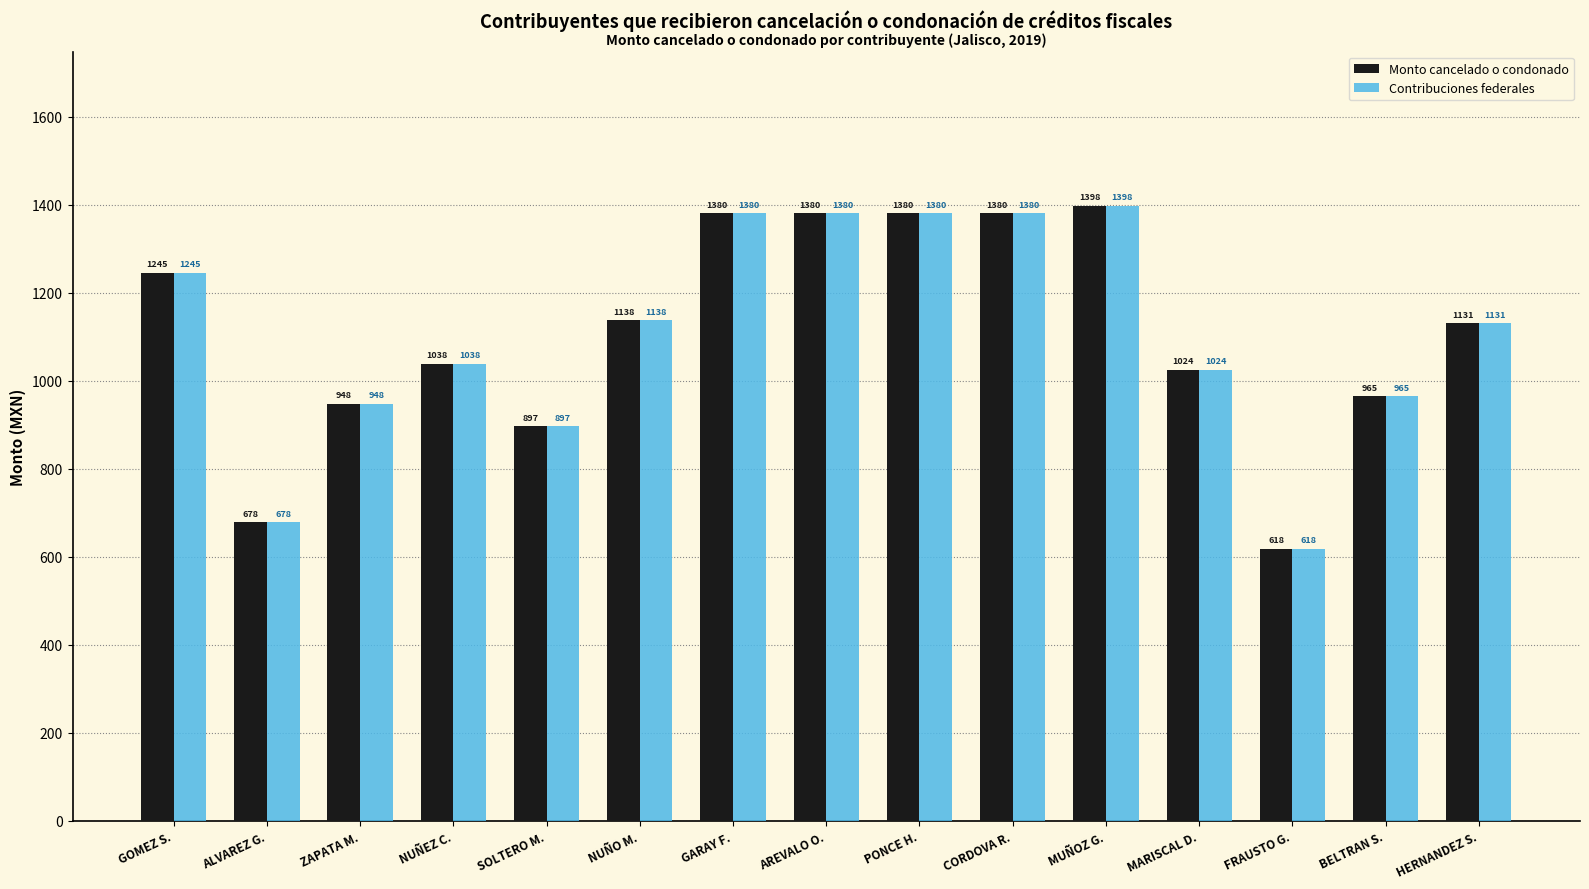

At which label is Contribuciones federales closest to 1008?

MARISCAL D.